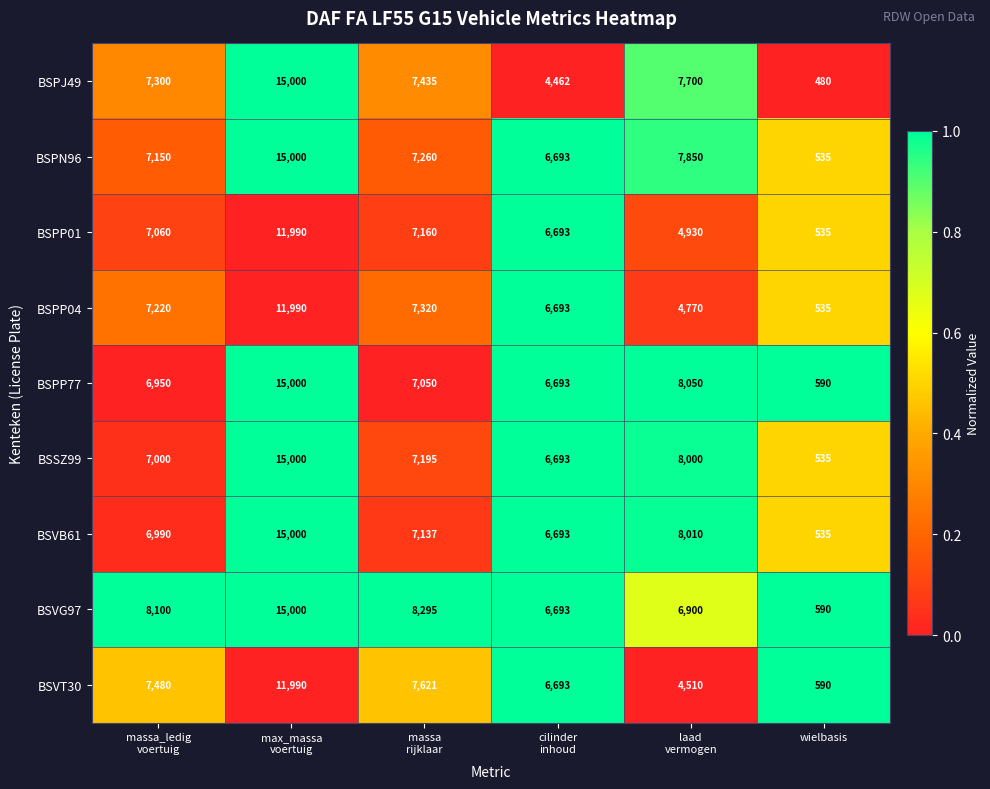

The BSPJ49 series shows 480 at wielbasis. True or false?

True